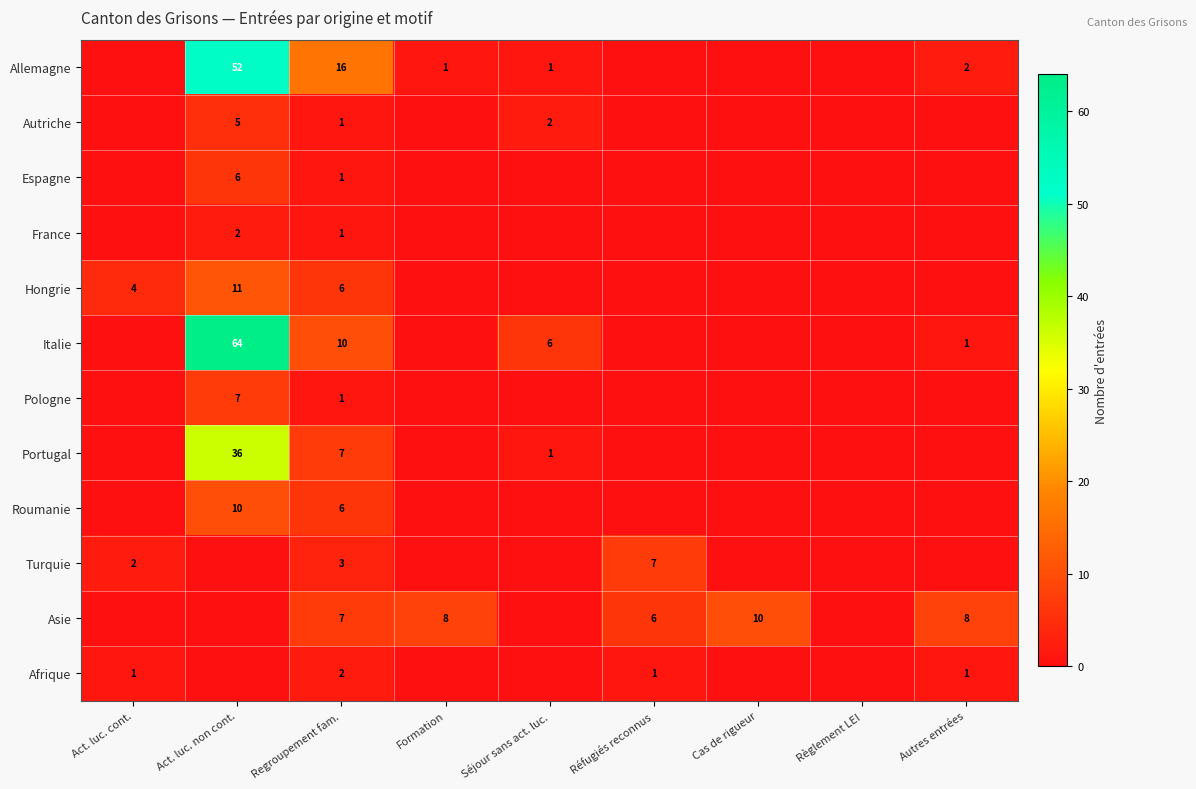

What is the sum of the Asie values at Formation and Cas de rigueur?

18